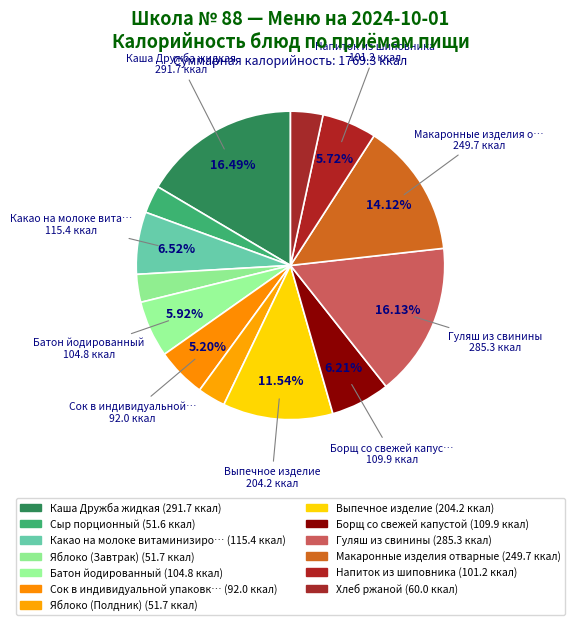

How many segments does this pie chart have?

13